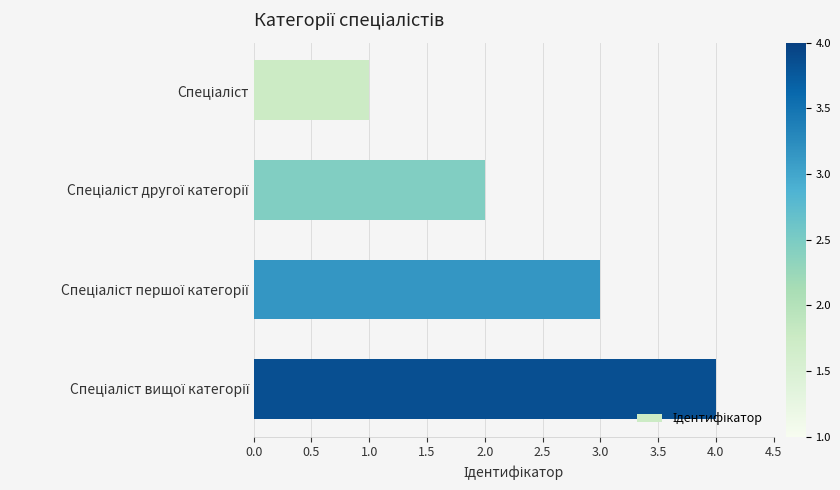

How many values are between 2 and 4?

3